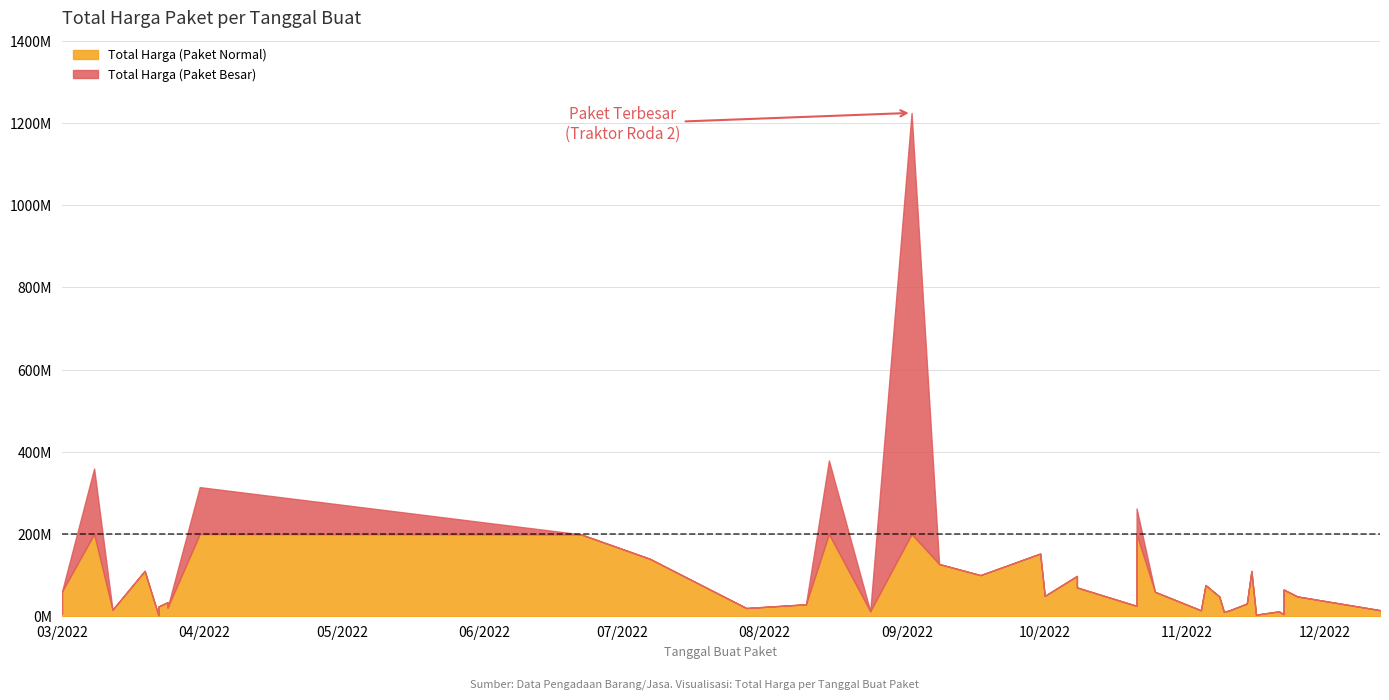

Count the number of values greater than 48140000.

19